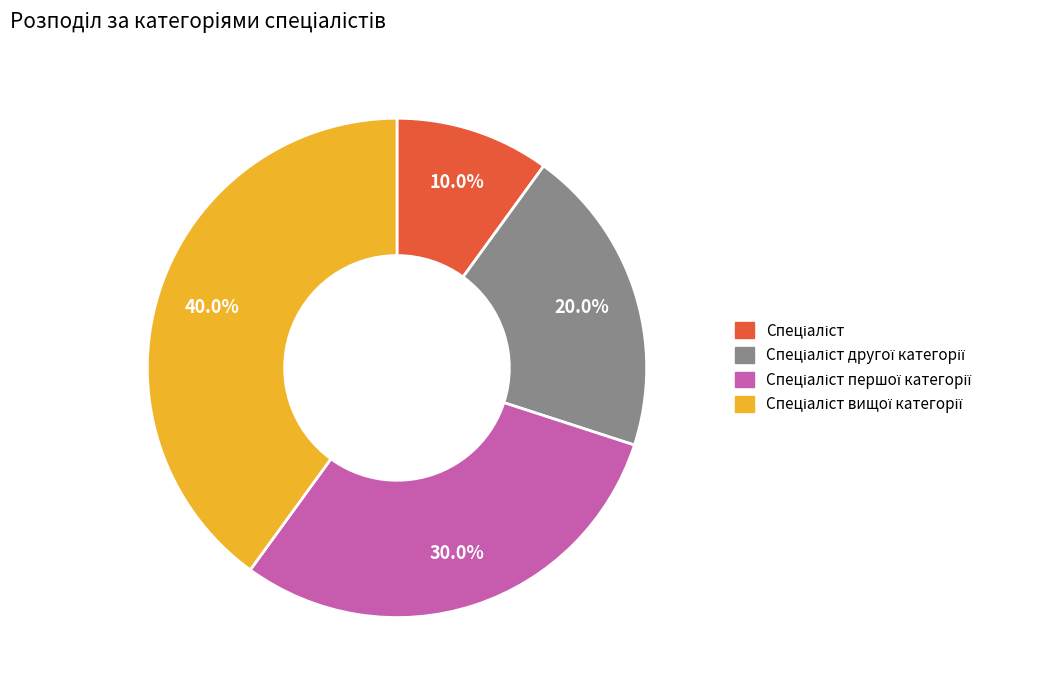

How many segments does this pie chart have?

4